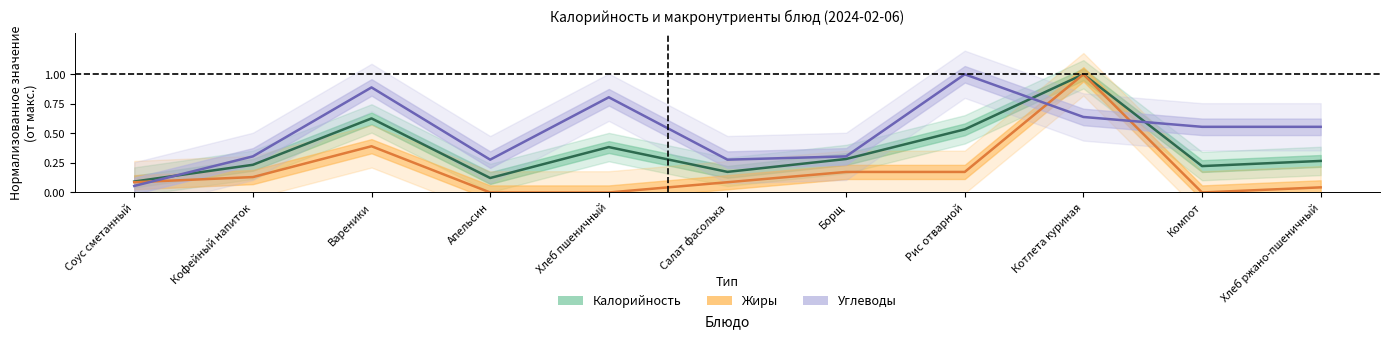

What position from the left is Хлеб пшеничный?

5